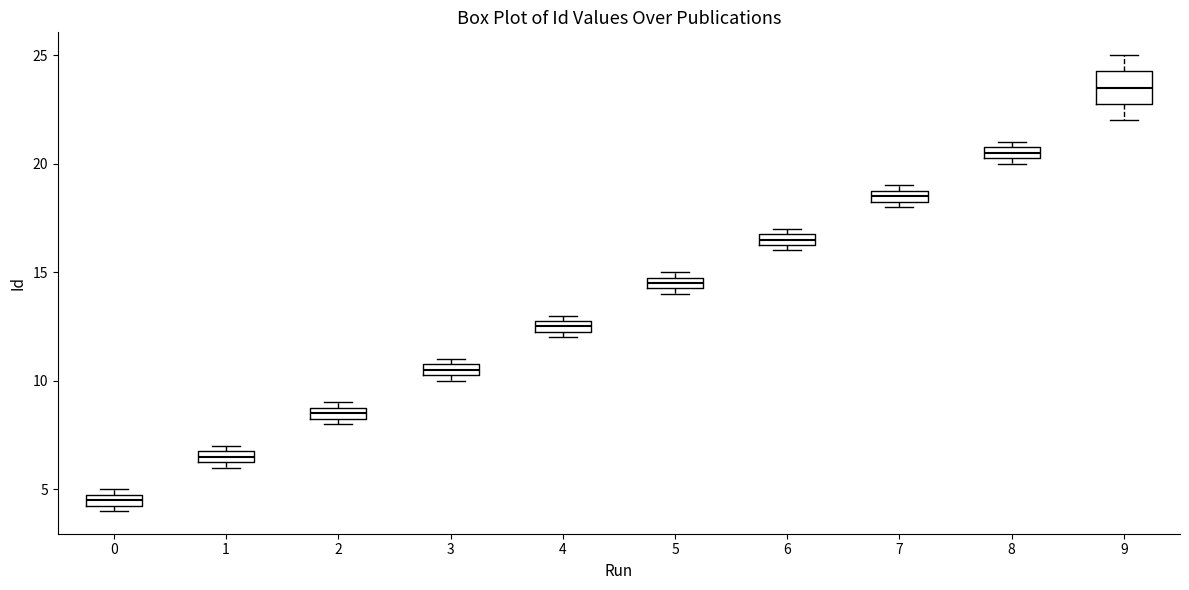

Where is the lower edge of the box at x = 2 on the y-axis? The values are not printed on the chart, so give them approximately, as read against the axis.

8.5